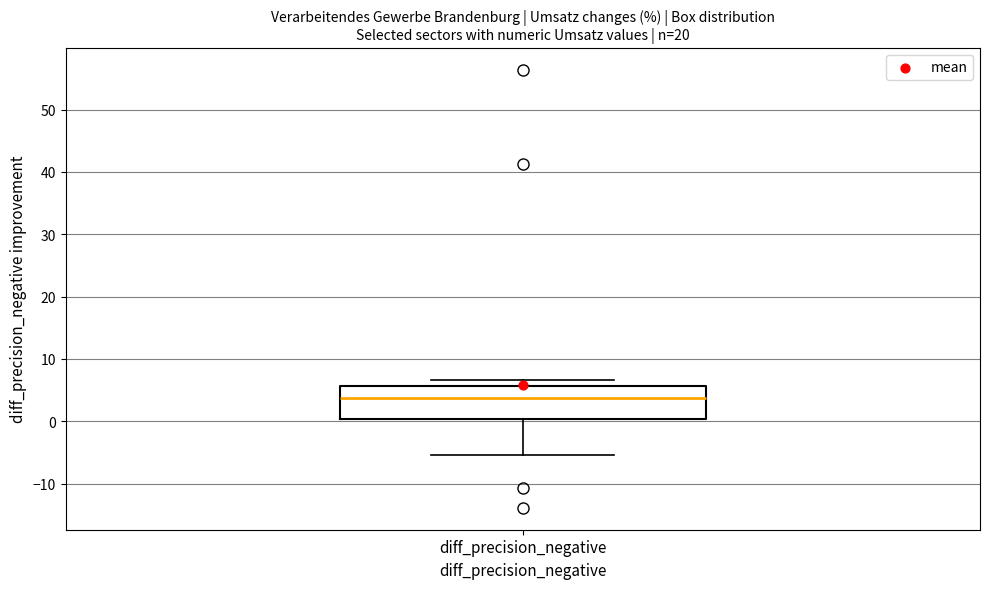

Transcribe this box plot: give where the median line is, the range the box spans, and where the two whiskers end, as read against the y-axis. The values are not printed on the chart, so give them approximately, as read against the axis.

median 4, box 0 to 6, whiskers -5 to 7